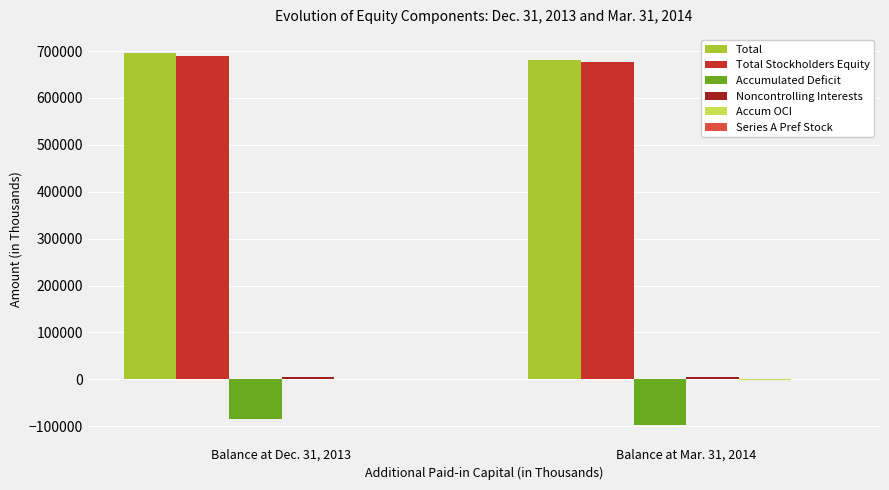

What is the sum of all Accumulated Deficit values?

-180915